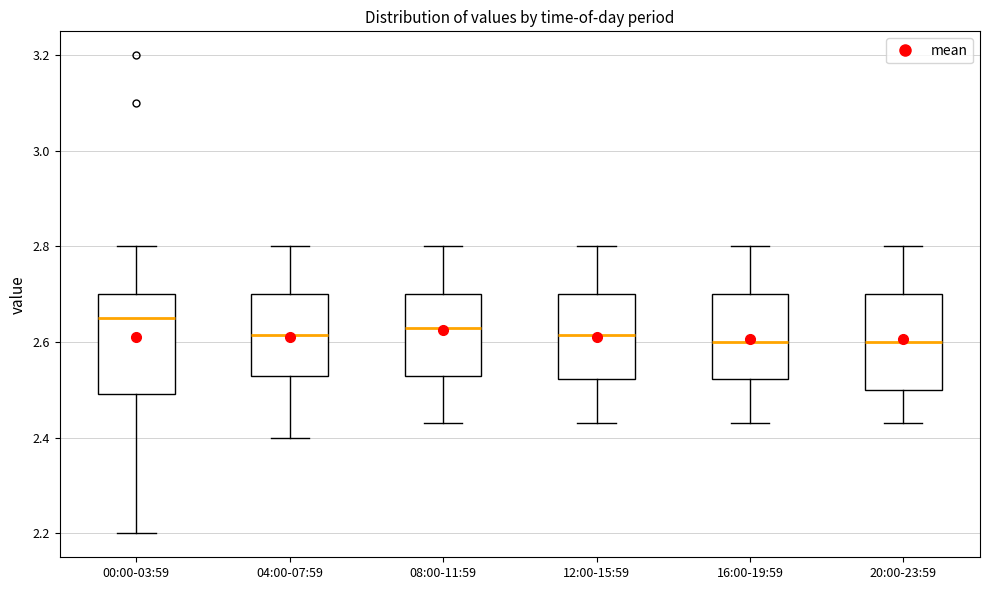

Reading left to right, read every box against the y-axis: the position of its median line, the range the box covers, and the ends of its whiskers. The values are not printed on the chart, so give them approximately, as read against the axis.

00:00-03:59: median 2.66, box 2.50 to 2.70, whiskers 2.20 to 2.80
04:00-07:59: median 2.62, box 2.54 to 2.70, whiskers 2.40 to 2.80
08:00-11:59: median 2.64, box 2.54 to 2.70, whiskers 2.44 to 2.80
12:00-15:59: median 2.62, box 2.52 to 2.70, whiskers 2.44 to 2.80
16:00-19:59: median 2.60, box 2.52 to 2.70, whiskers 2.44 to 2.80
20:00-23:59: median 2.60, box 2.50 to 2.70, whiskers 2.44 to 2.80